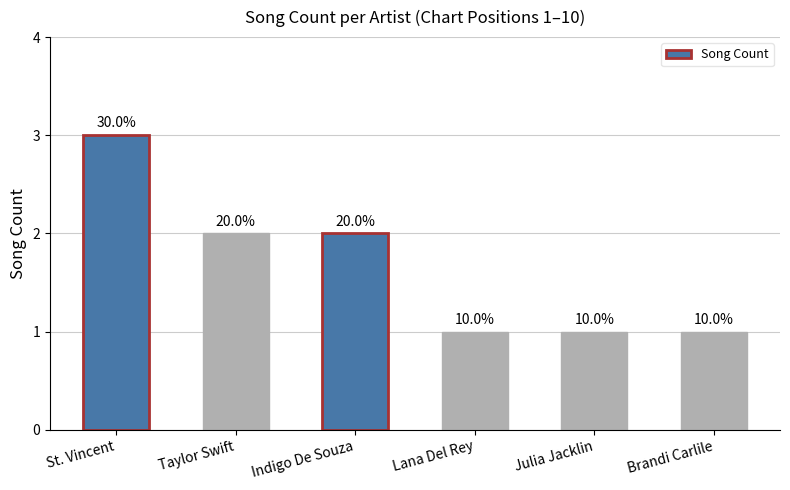

Where is the data nearest to the value 2?

Taylor Swift